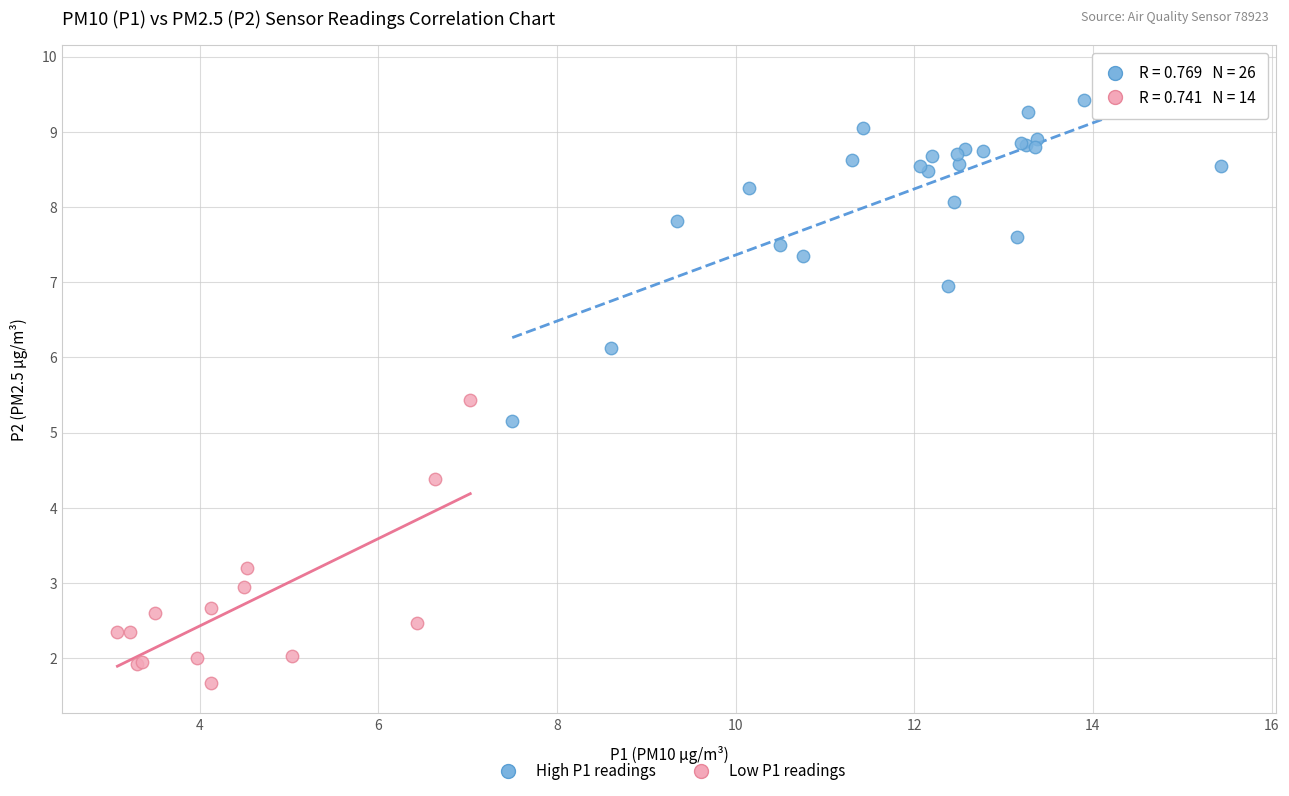

Which series has the largest Y range (max minus min)?

High P1 readings